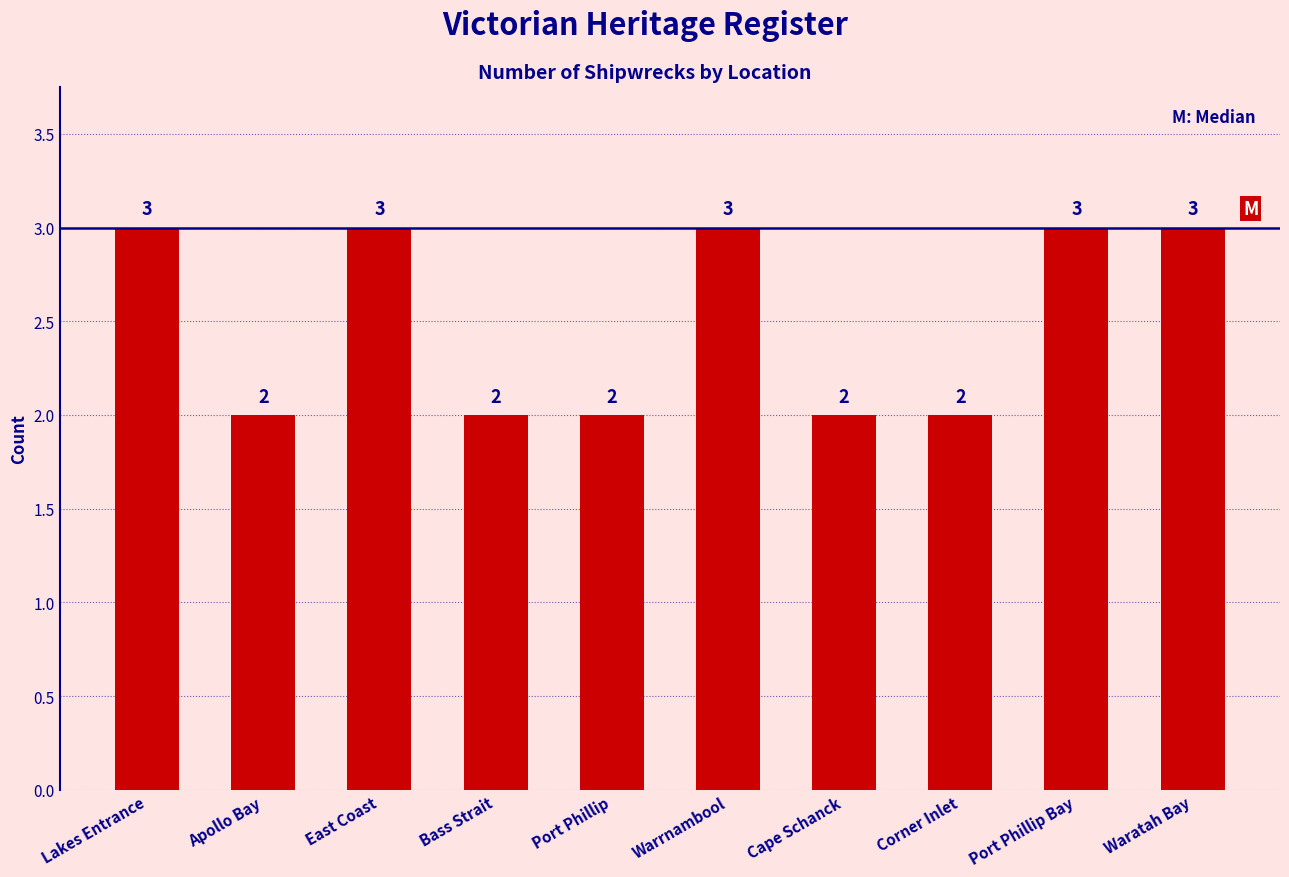

What is the value of the 1st bar from the left?

3